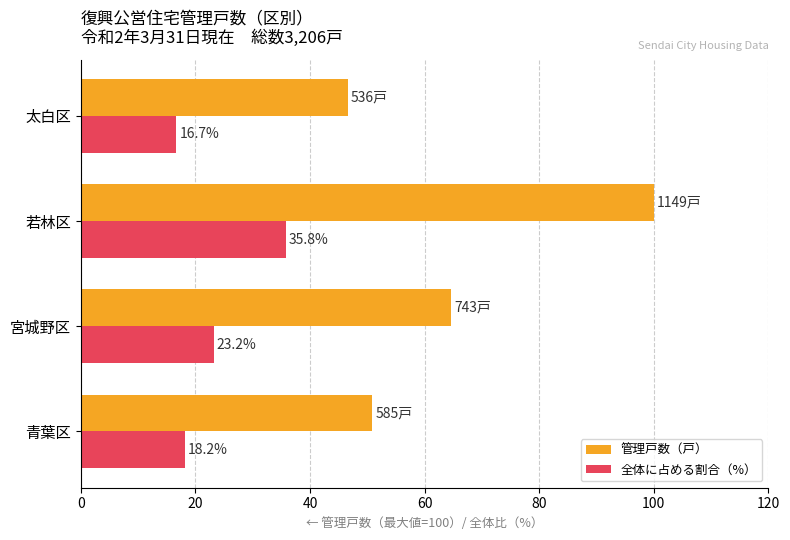

Which category has the highest value in the 全体に占める割合（%） series?

若林区